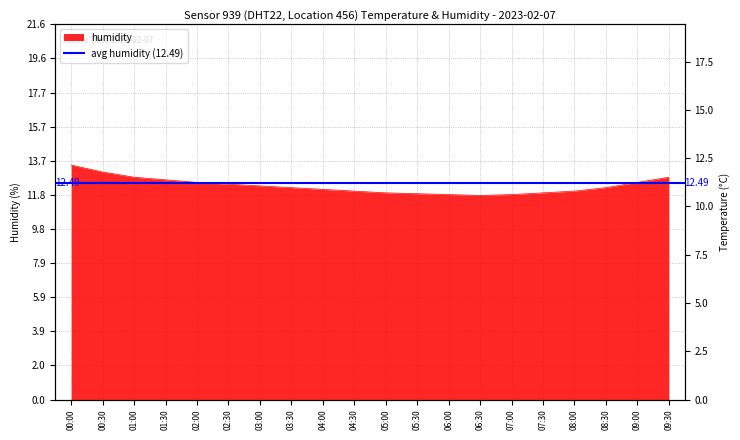

Does the chart have visible grid lines?

Yes